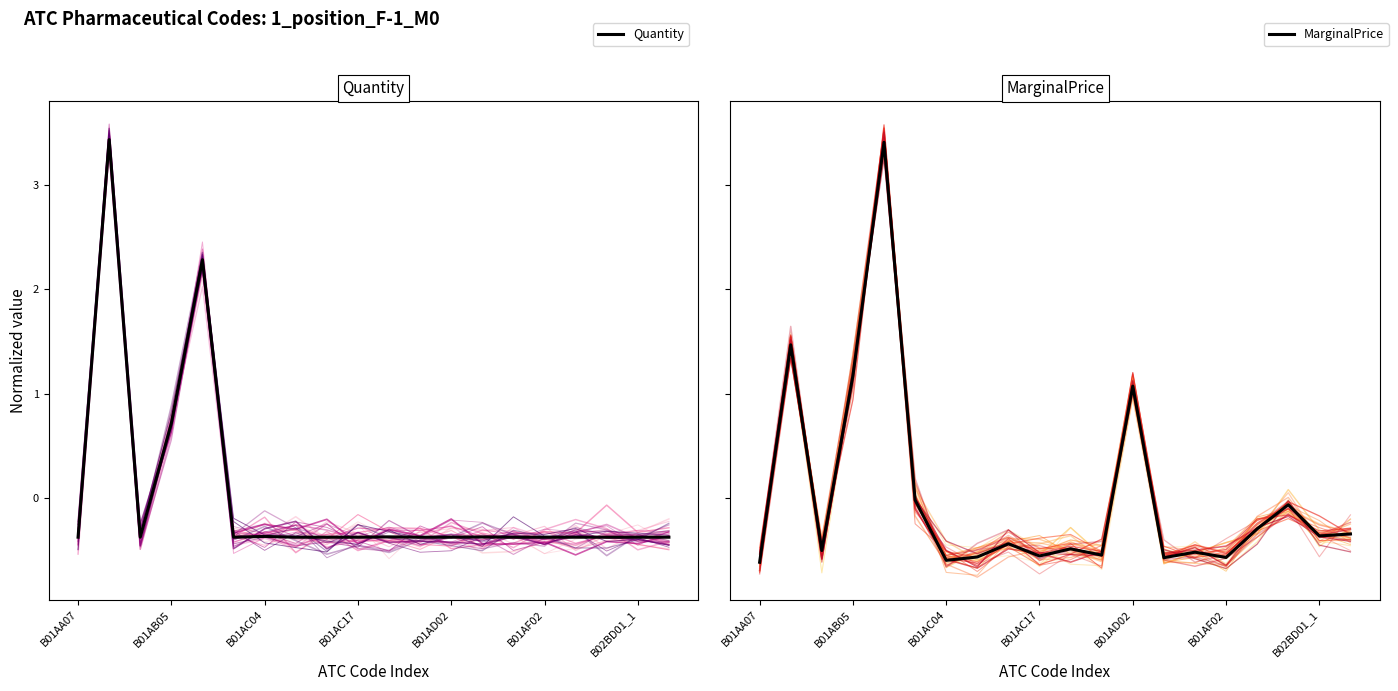

How many values in the Quantity series exceed 0?

3